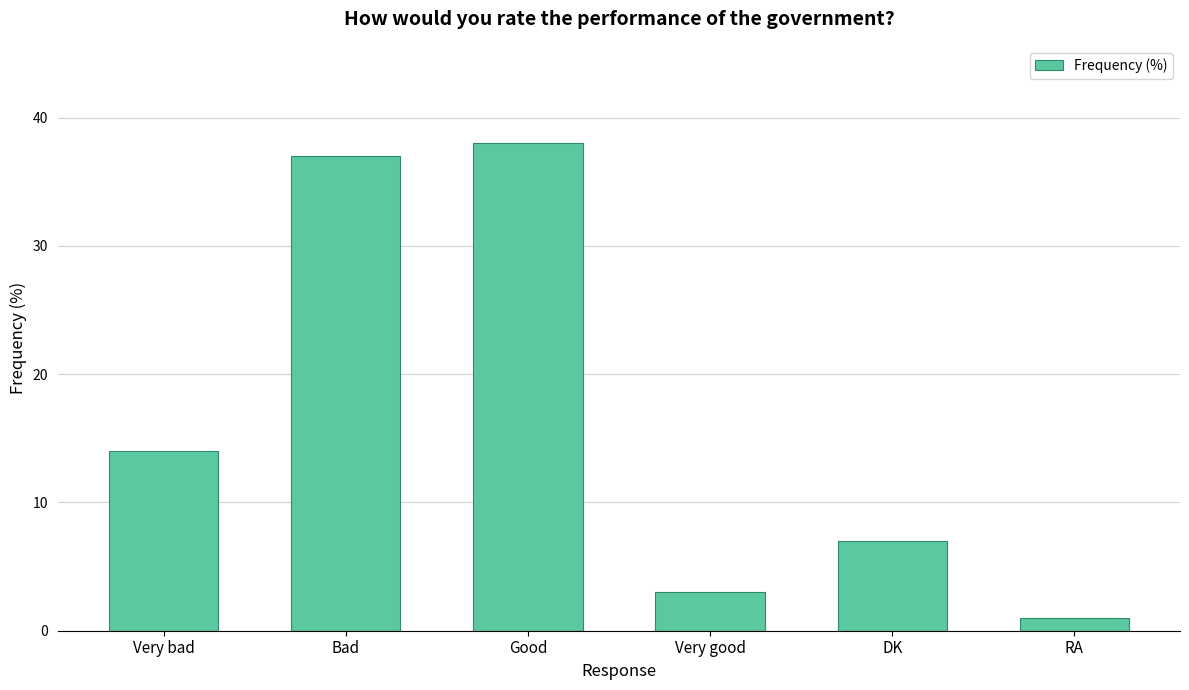

How many values are below 14?

3